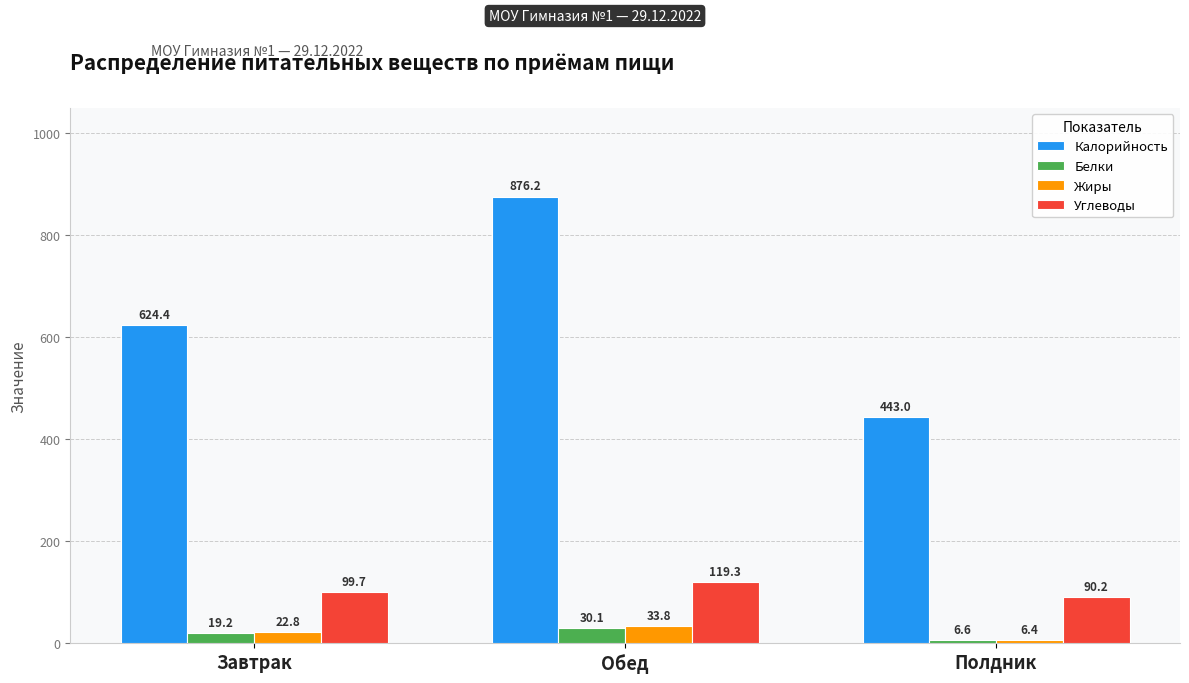

What is the sum of the Калорийность values at Обед and Полдник?

1319.2